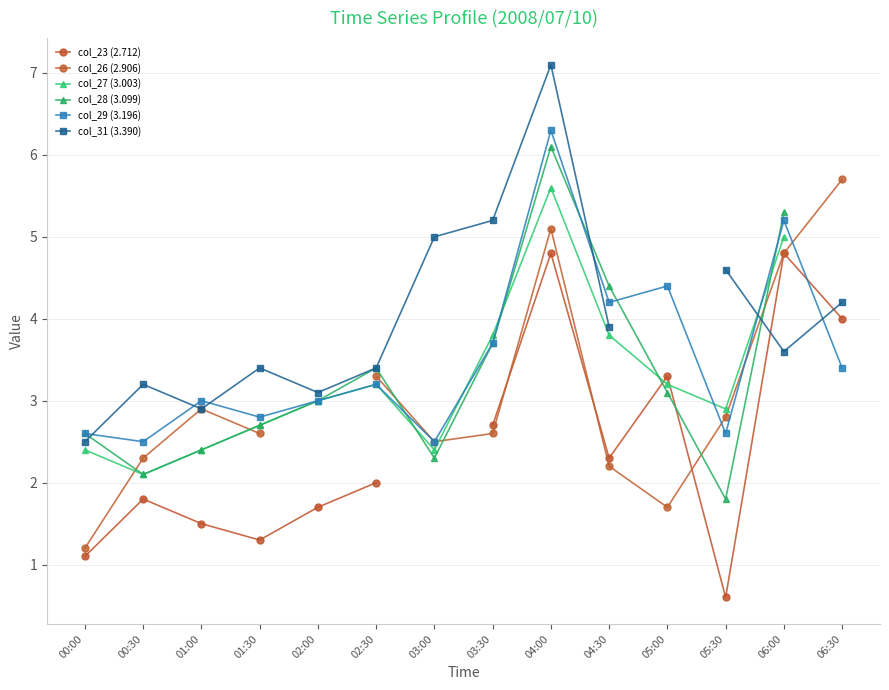

Which series has the largest range (max minus min)?

col_31 (3.390)